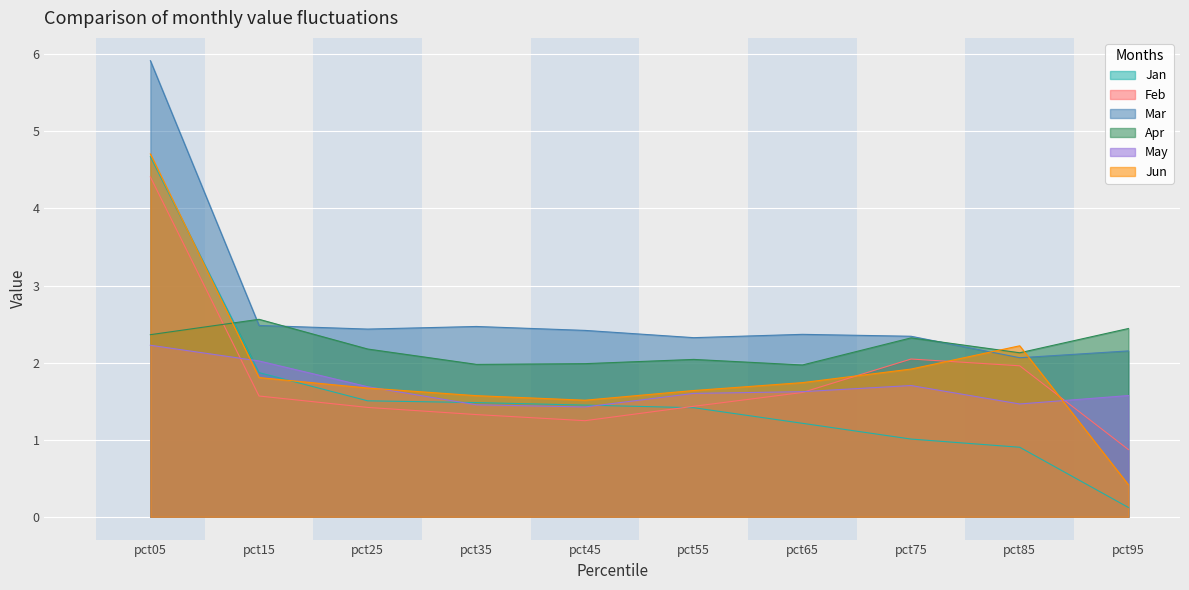

Where does the Jun series first go above 1?

pct05